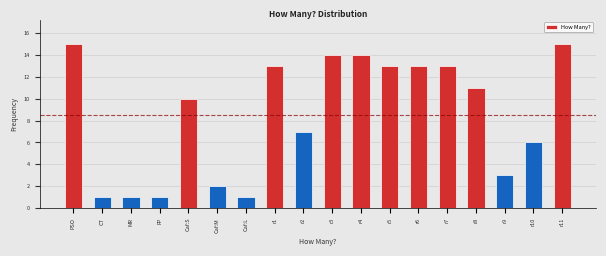

Reading left to right, extract all data points from this chart.

15	1	1	1	10	2	1	13	7	14	14	13	13	13	11	3	6	15